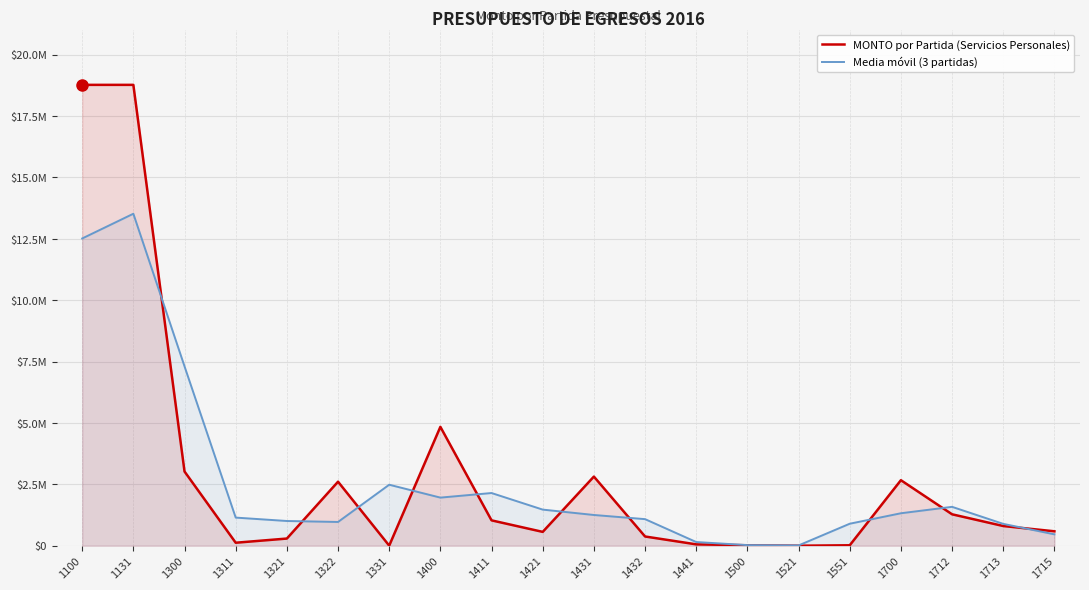

At which category does Media móvil (3 partidas) reach its first local valley?

1322